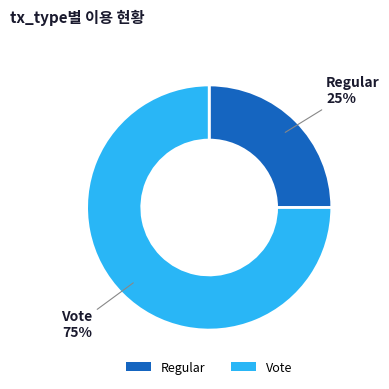

Which slice is the largest?

Vote